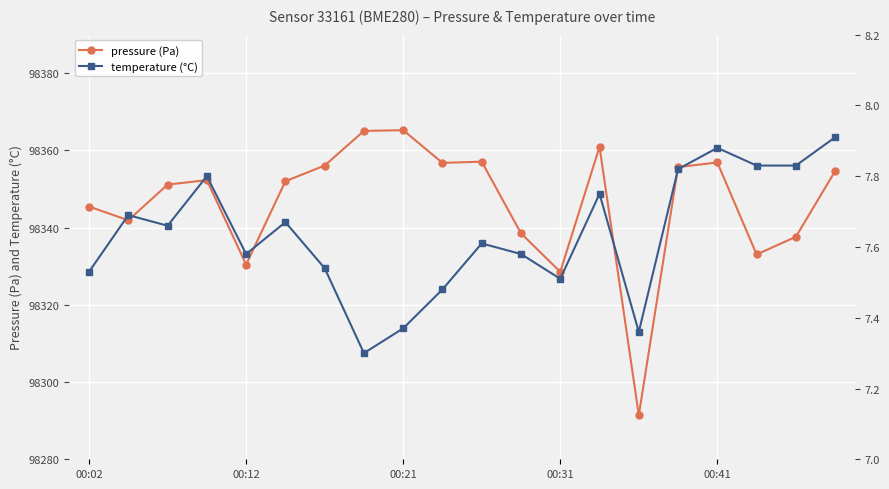

Is it true that temperature (°C) equals 1.9 at 5?

False